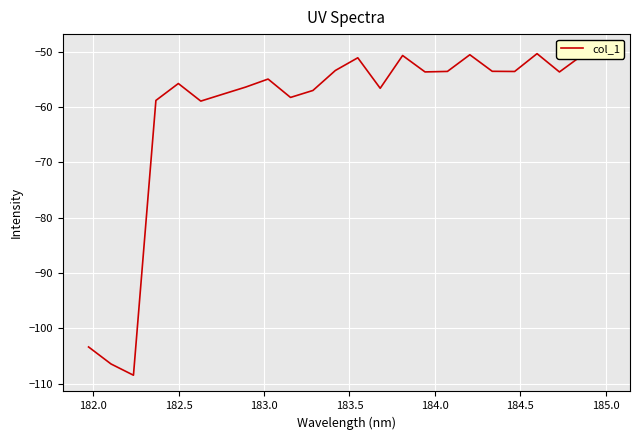

The value at 19 is -23.3. True or false?

False